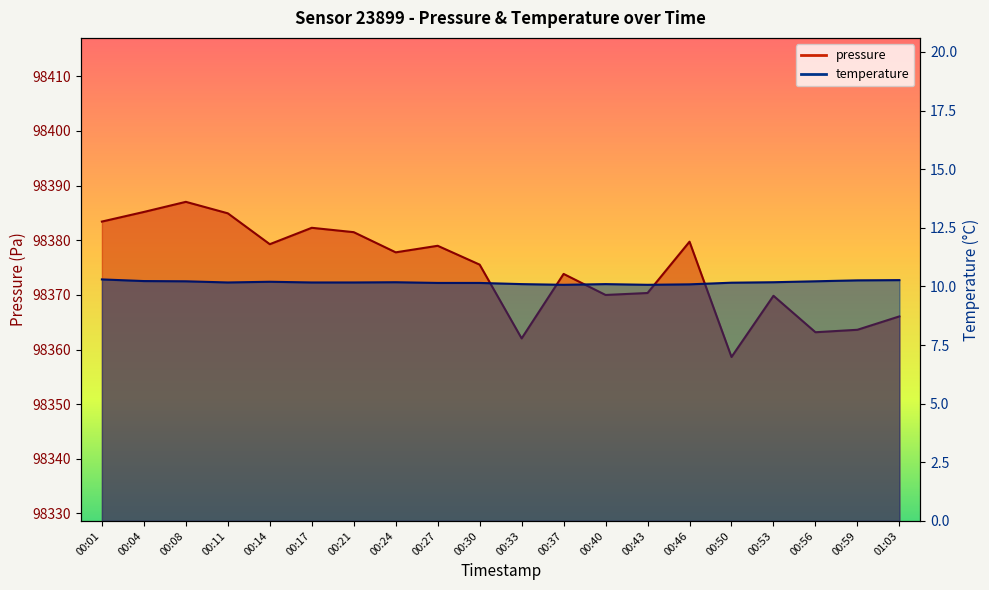

Reading left to right, extract all data points from this chart.

pressure: 00:01=98383.4	00:04=98385.2	00:08=98387.0	00:11=98384.9	00:14=98379.3	00:17=98382.3	00:21=98381.5	00:24=98377.8	00:27=98379.0	00:30=98375.5	00:33=98362.0	00:37=98373.8	00:40=98370.0	00:43=98370.3	00:46=98379.7	00:50=98358.6	00:53=98369.8	00:56=98363.2	00:59=98363.6	01:03=98366.1
temperature: 00:01=10.3	00:04=10.2	00:08=10.2	00:11=10.2	00:14=10.2	00:17=10.2	00:21=10.2	00:24=10.2	00:27=10.2	00:30=10.2	00:33=10.1	00:37=10.1	00:40=10.1	00:43=10.1	00:46=10.1	00:50=10.2	00:53=10.2	00:56=10.2	00:59=10.3	01:03=10.3